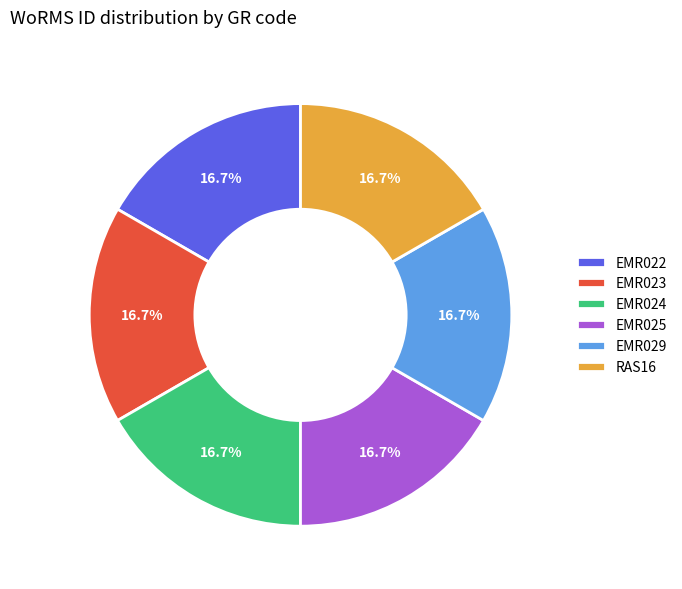

To the nearest percent, what is the average slice percentage?

17%